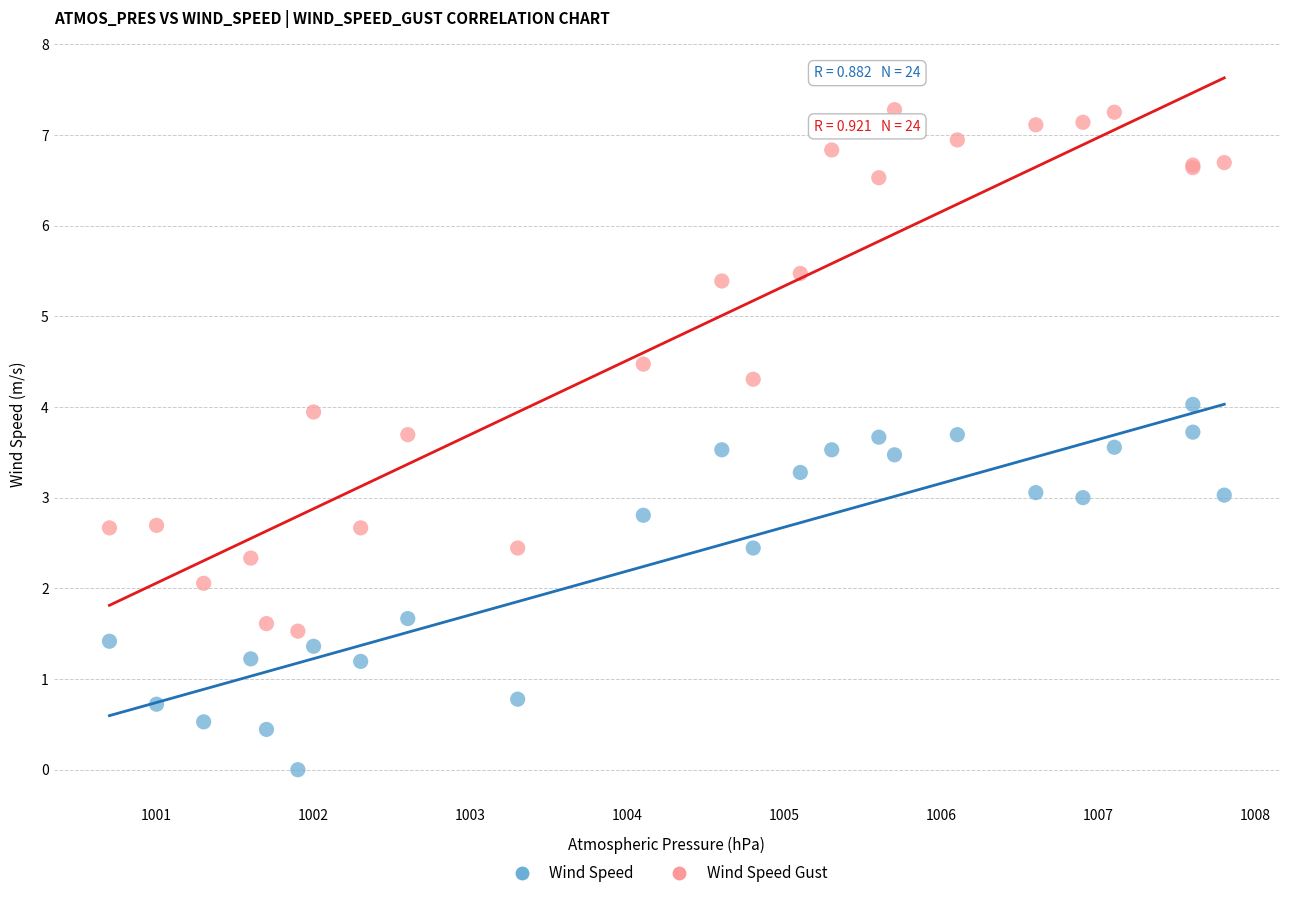

What is the X range (max minus min) for the scatter plot?

7.1